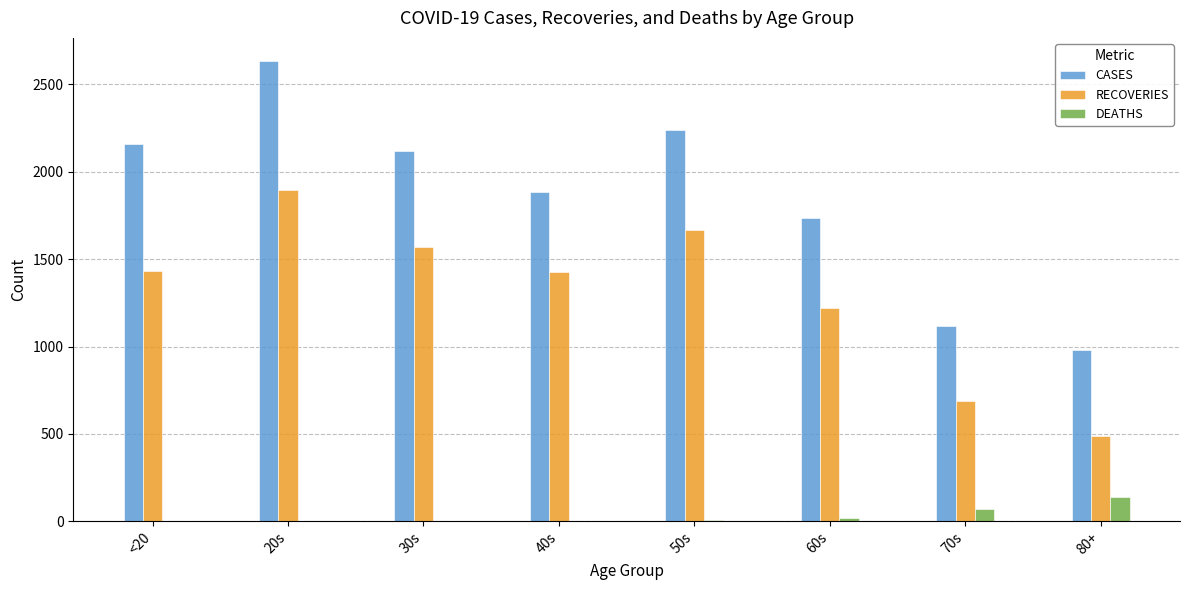

What is the maximum value for RECOVERIES?

1895